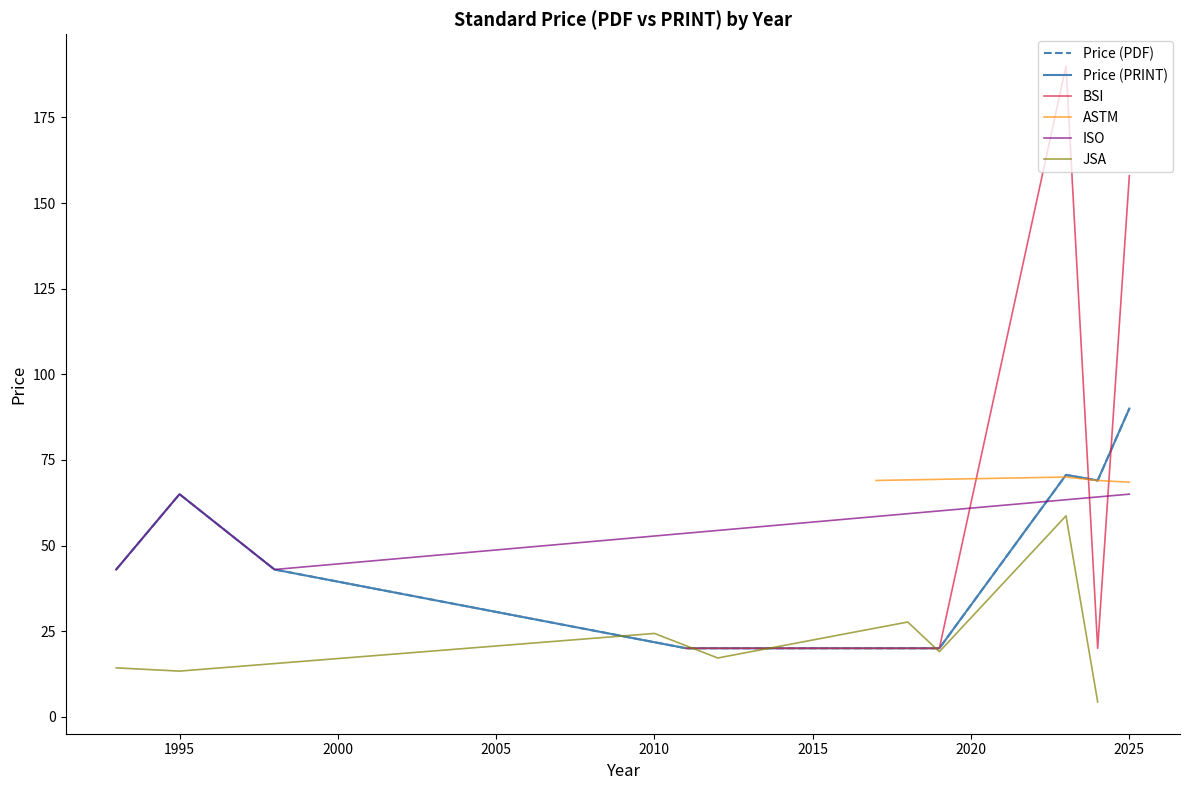

At which category does Price (PRINT) reach its first local valley?

2011